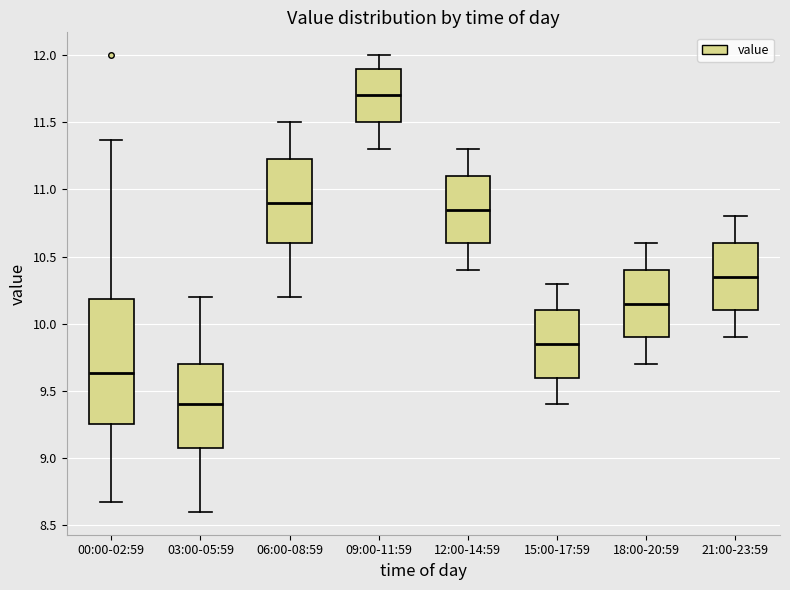

Reading left to right, read every box against the y-axis: the position of its median line, the range the box covers, and the ends of its whiskers. The values are not printed on the chart, so give them approximately, as read against the axis.

00:00-02:59: median 9.65, box 9.25 to 10.20, whiskers 8.65 to 11.35
03:00-05:59: median 9.40, box 9.10 to 9.70, whiskers 8.60 to 10.20
06:00-08:59: median 10.90, box 10.60 to 11.25, whiskers 10.20 to 11.50
09:00-11:59: median 11.70, box 11.50 to 11.90, whiskers 11.30 to 12.00
12:00-14:59: median 10.85, box 10.60 to 11.10, whiskers 10.40 to 11.30
15:00-17:59: median 9.85, box 9.60 to 10.10, whiskers 9.40 to 10.30
18:00-20:59: median 10.15, box 9.90 to 10.40, whiskers 9.70 to 10.60
21:00-23:59: median 10.35, box 10.10 to 10.60, whiskers 9.90 to 10.80